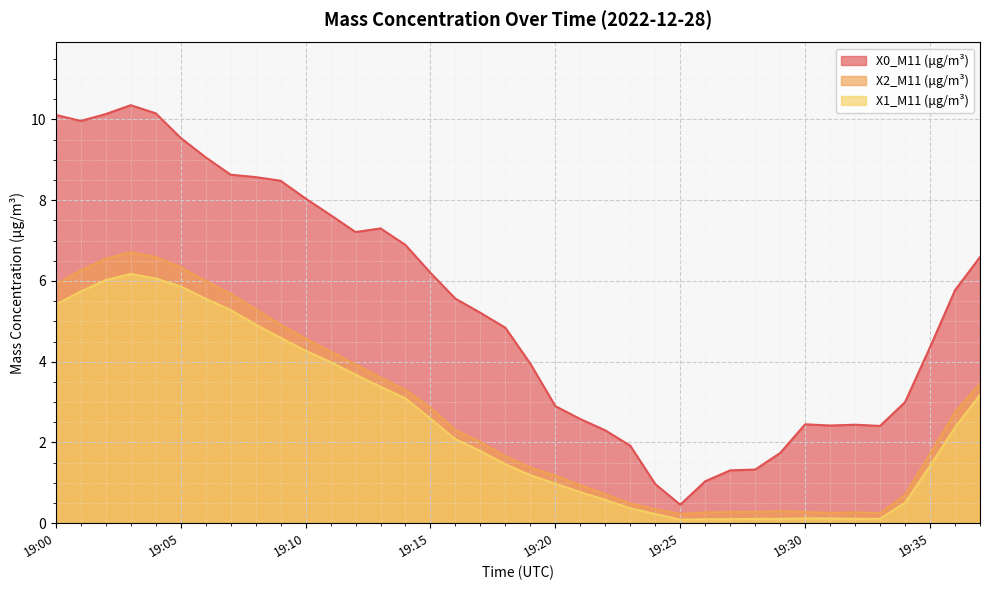

Where is the first local minimum for X1_M11 (μg/m³)?

19:25